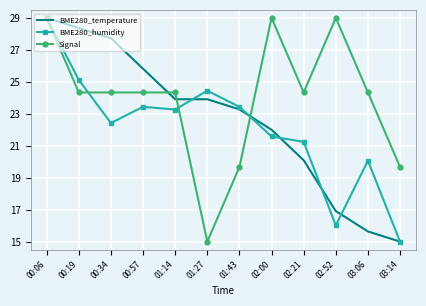

Reading left to right, what are all the values shown in this chart?

BME280_temperature: 00:06=29.0	00:19=28.4	00:34=27.7	00:57=25.8	01:14=23.9	01:27=23.9	01:43=23.3	02:00=22.0	02:21=20.1	02:52=16.9	03:06=15.6	03:14=15.0
BME280_humidity: 00:06=29.0	00:19=25.1	00:34=22.4	00:57=23.4	01:14=23.3	01:27=24.4	01:43=23.4	02:00=21.6	02:21=21.2	02:52=16.0	03:06=20.1	03:14=15.0
Signal: 00:06=29.0	00:19=24.3	00:34=24.3	00:57=24.3	01:14=24.3	01:27=15.0	01:43=19.7	02:00=29.0	02:21=24.3	02:52=29.0	03:06=24.3	03:14=19.7